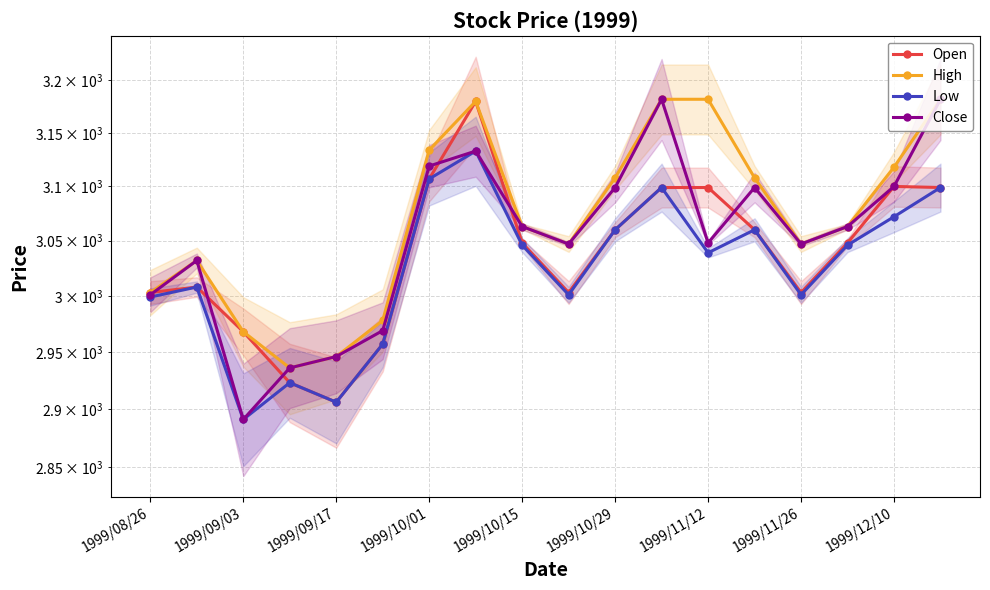

What is the highest value of the Open series?

3180